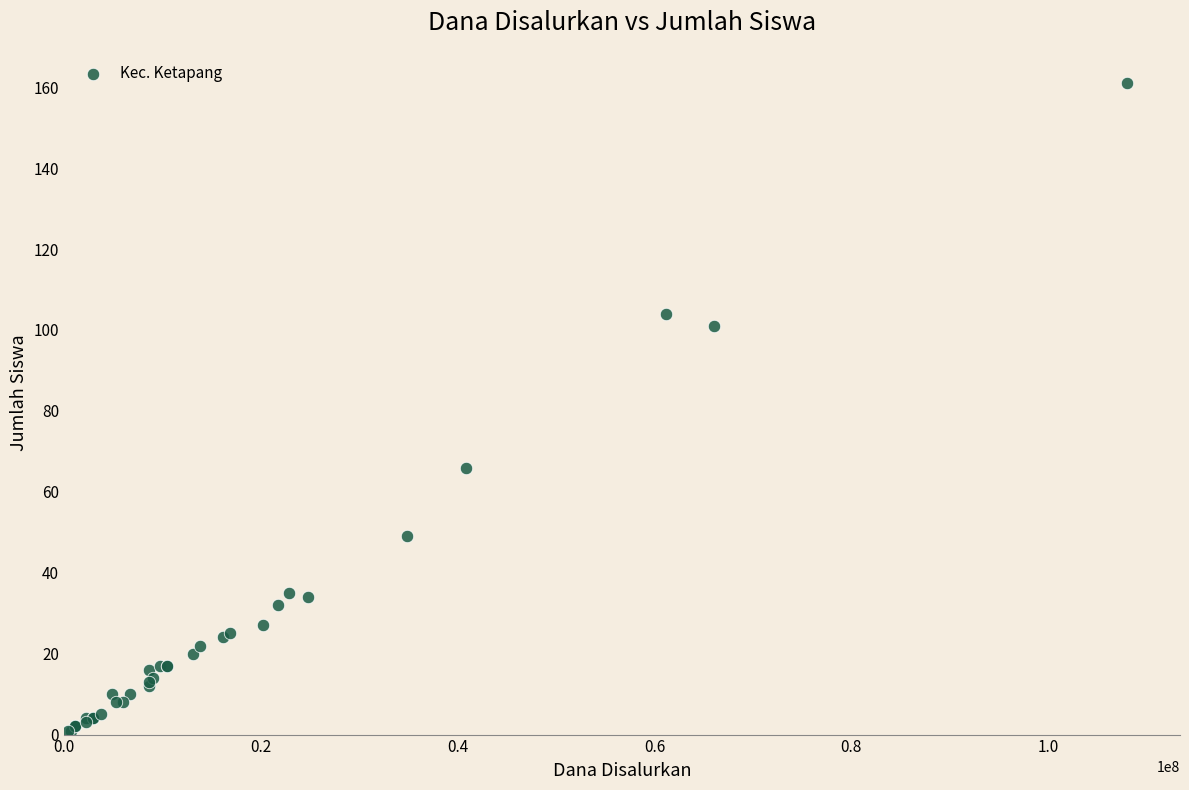

What Y value in the scatter plot is closest to 81?

66